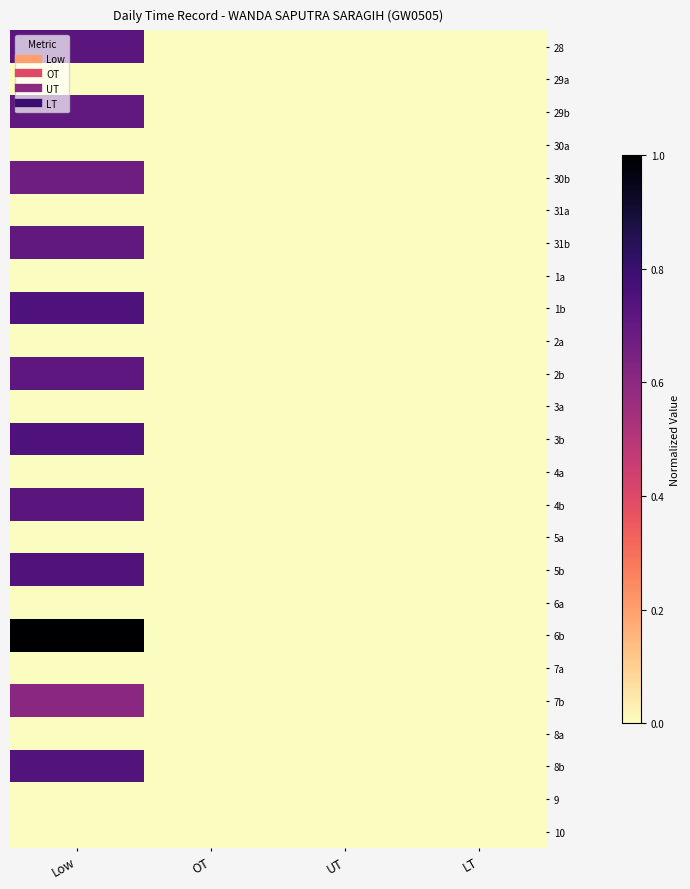

At LT, list the series in order from largest to smallest.

28, 29a, 29b, 30a, 30b, 31a, 31b, 1a, 1b, 2a, 2b, 3a, 3b, 4a, 4b, 5a, 5b, 6a, 6b, 7a, 7b, 8a, 8b, 9, 10